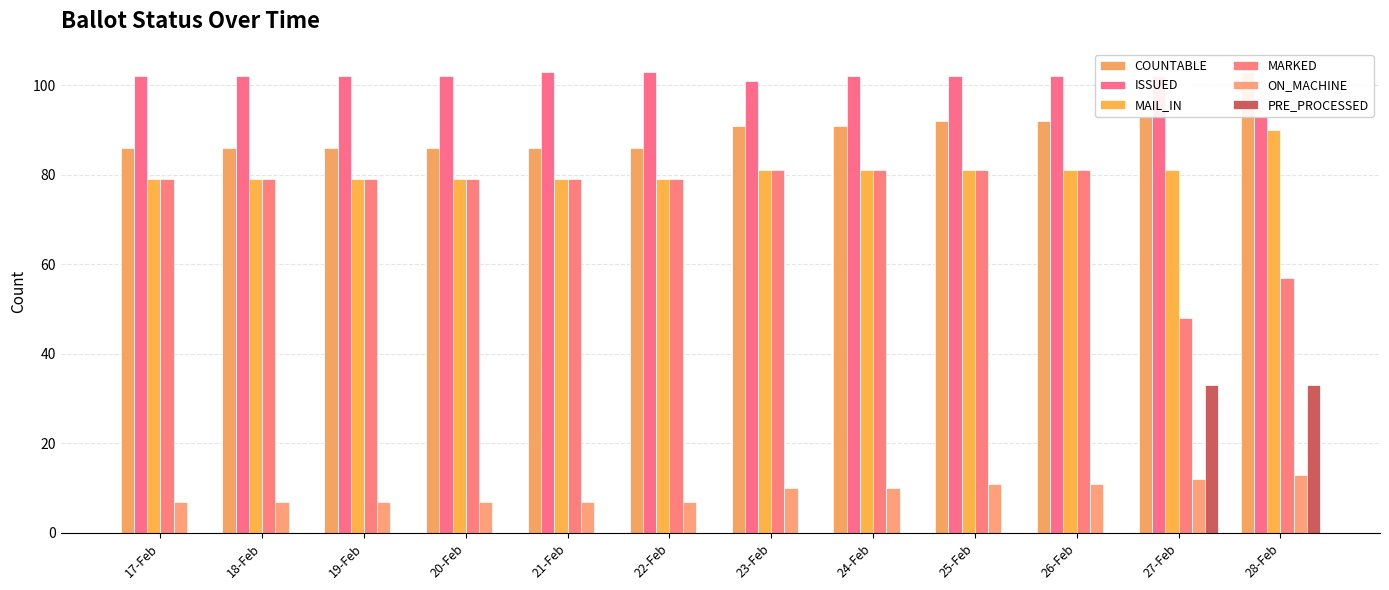

Reading right to left, what are all the values shown in this chart?

COUNTABLE: 28-Feb=103	27-Feb=93	26-Feb=92	25-Feb=92	24-Feb=91	23-Feb=91	22-Feb=86	21-Feb=86	20-Feb=86	19-Feb=86	18-Feb=86	17-Feb=86
ISSUED: 28-Feb=93	27-Feb=102	26-Feb=102	25-Feb=102	24-Feb=102	23-Feb=101	22-Feb=103	21-Feb=103	20-Feb=102	19-Feb=102	18-Feb=102	17-Feb=102
MAIL_IN: 28-Feb=90	27-Feb=81	26-Feb=81	25-Feb=81	24-Feb=81	23-Feb=81	22-Feb=79	21-Feb=79	20-Feb=79	19-Feb=79	18-Feb=79	17-Feb=79
MARKED: 28-Feb=57	27-Feb=48	26-Feb=81	25-Feb=81	24-Feb=81	23-Feb=81	22-Feb=79	21-Feb=79	20-Feb=79	19-Feb=79	18-Feb=79	17-Feb=79
ON_MACHINE: 28-Feb=13	27-Feb=12	26-Feb=11	25-Feb=11	24-Feb=10	23-Feb=10	22-Feb=7	21-Feb=7	20-Feb=7	19-Feb=7	18-Feb=7	17-Feb=7
PRE_PROCESSED: 28-Feb=33	27-Feb=33	26-Feb=0	25-Feb=0	24-Feb=0	23-Feb=0	22-Feb=0	21-Feb=0	20-Feb=0	19-Feb=0	18-Feb=0	17-Feb=0